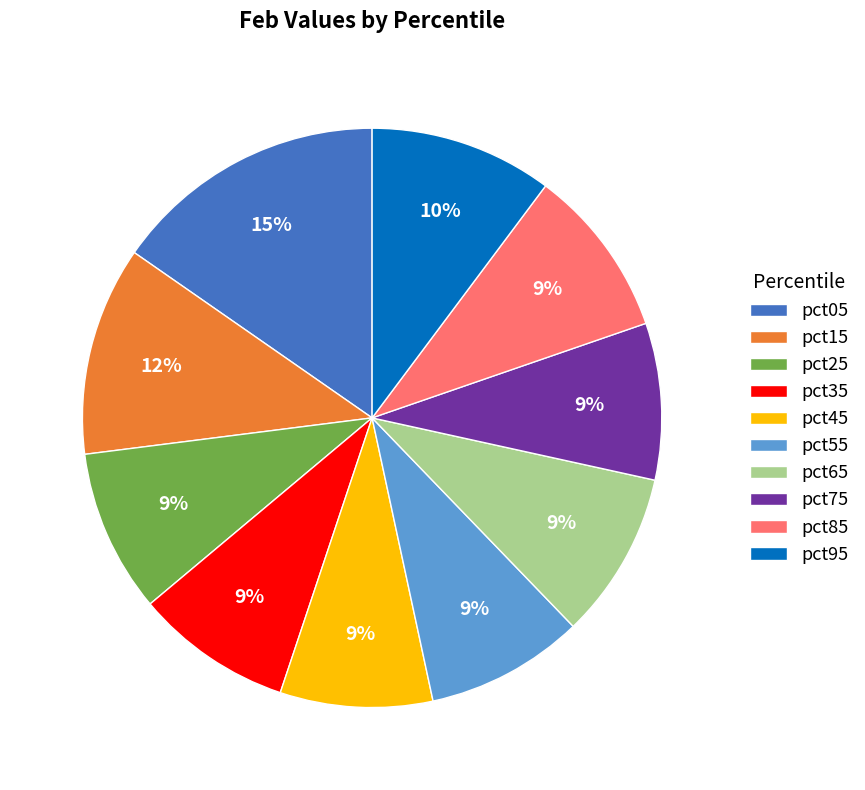

Which slice is the largest?

pct05